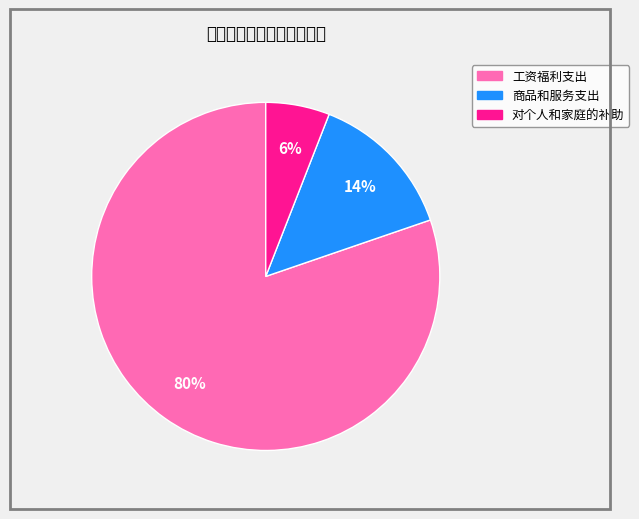

The 对个人和家庭的补助 slice represents 19% of the pie. True or false?

False